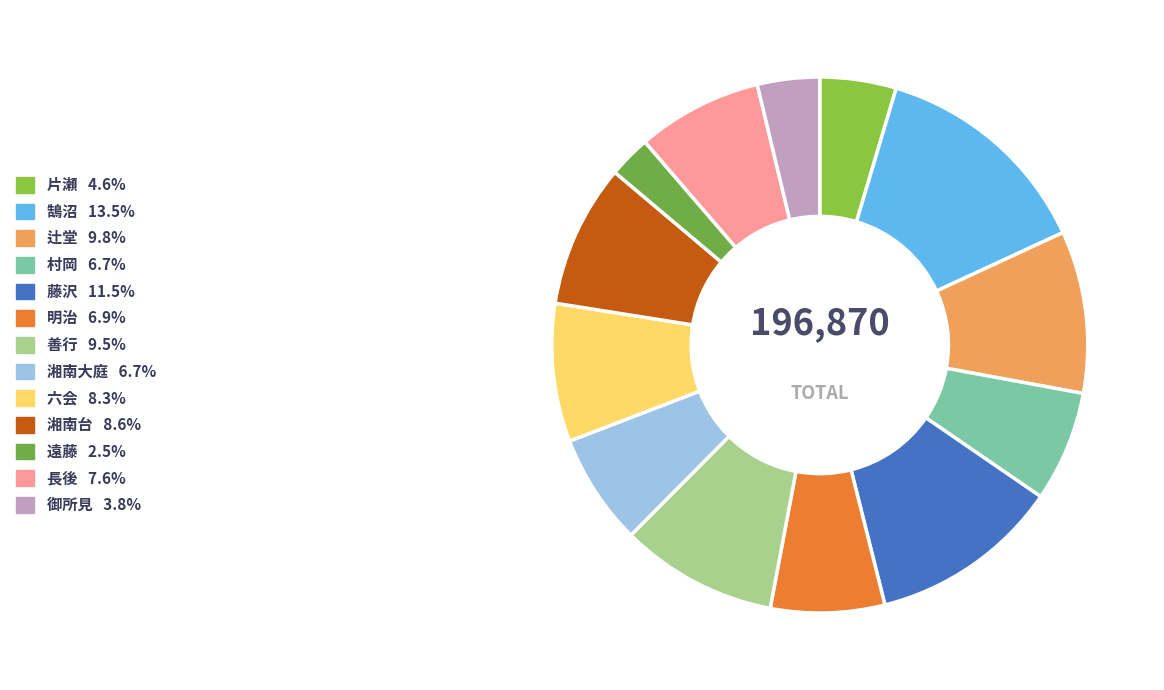

The 湘南大庭 slice represents 1% of the pie. True or false?

False